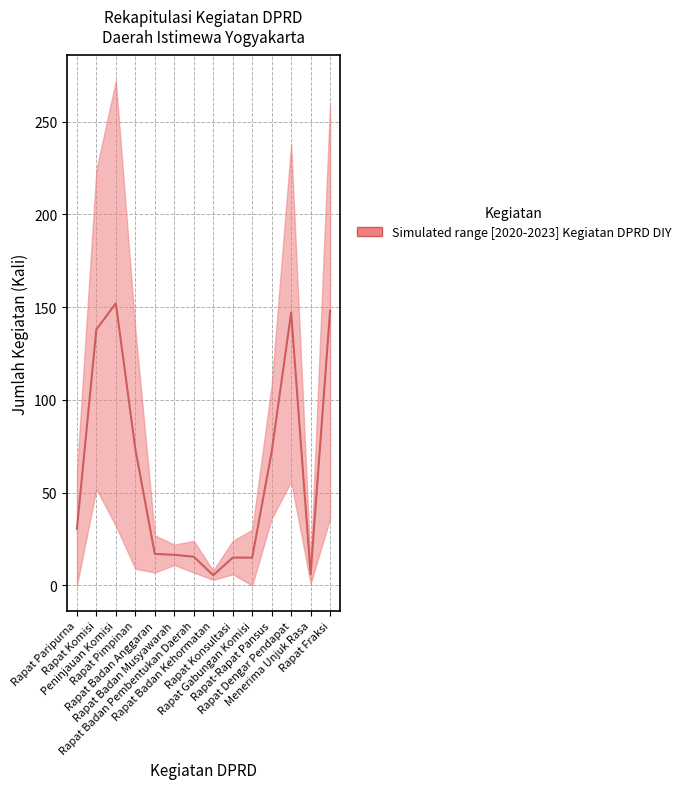

What is the sum of the values at Peninjauan Komisi and Rapat-Rapat Pansus?

224.0